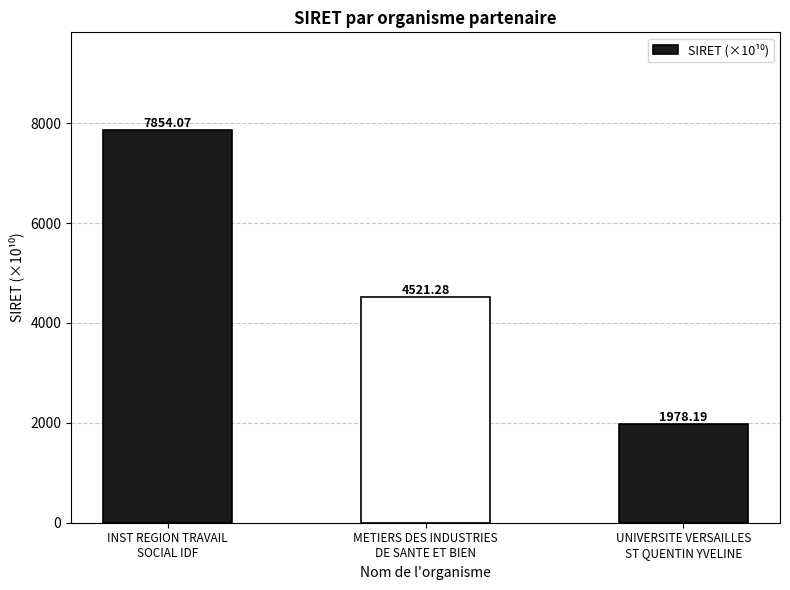

What is the maximum value shown in the chart?

7854.1